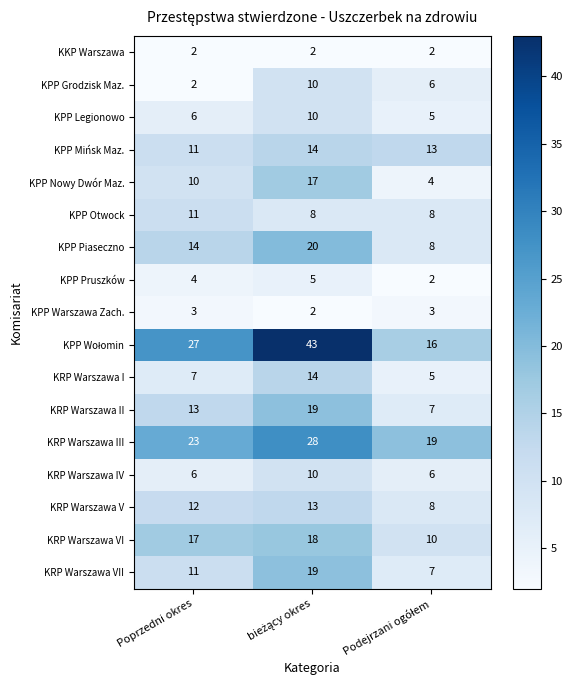

At how many categories does at least one series exceed 20?

2